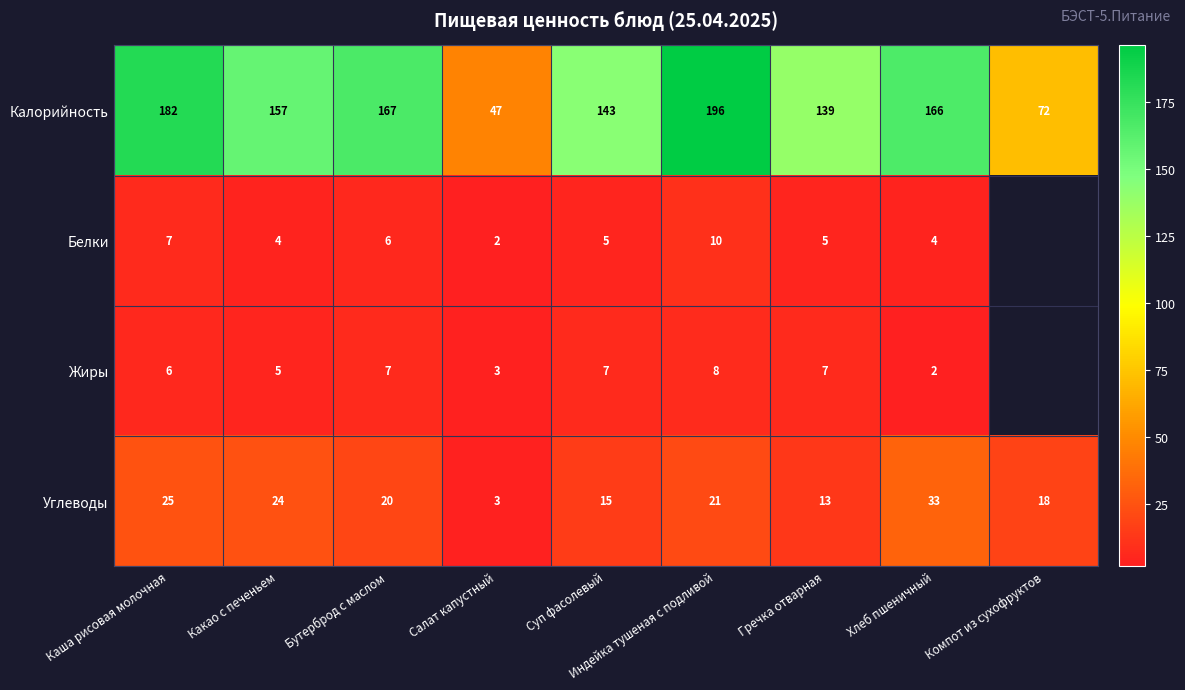

The value of Калорийность at Компот из сухофруктов is 98.0. True or false?

False